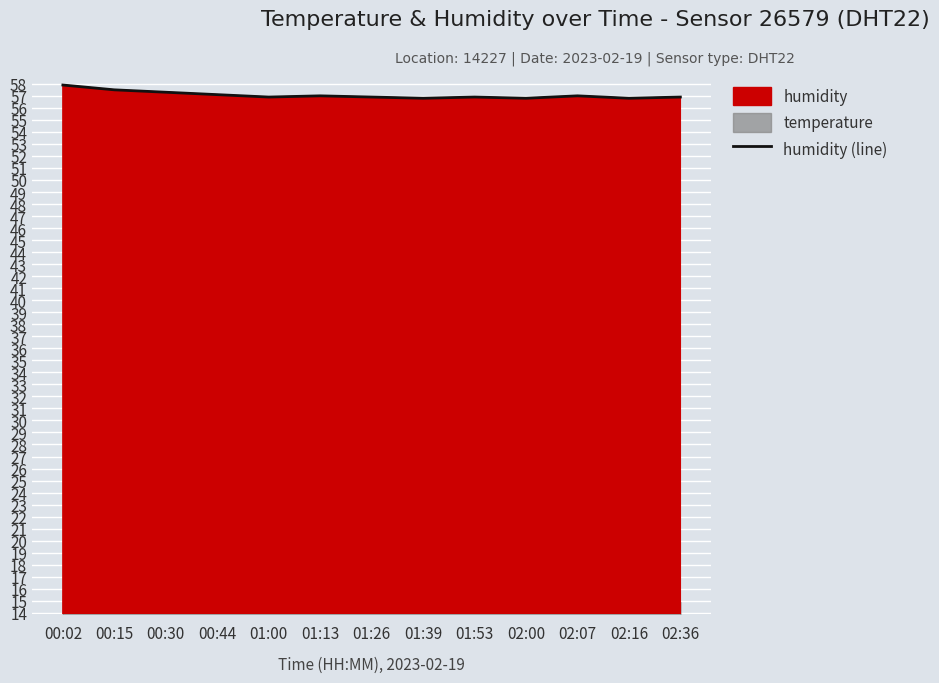

Which has a higher value, 00:30 or 01:26?

00:30